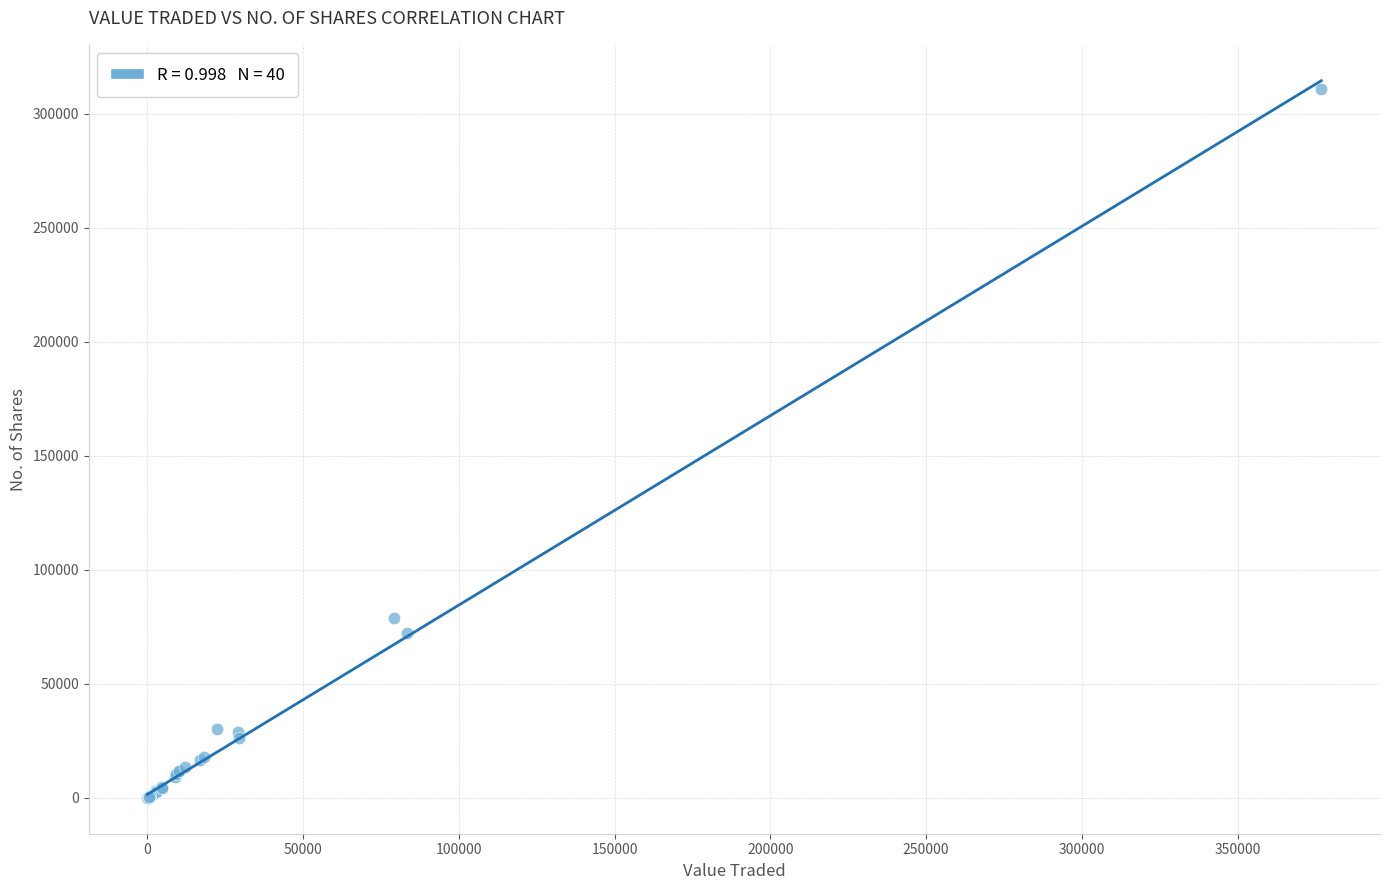

What Y value in the scatter plot is closest to 155397?

78833